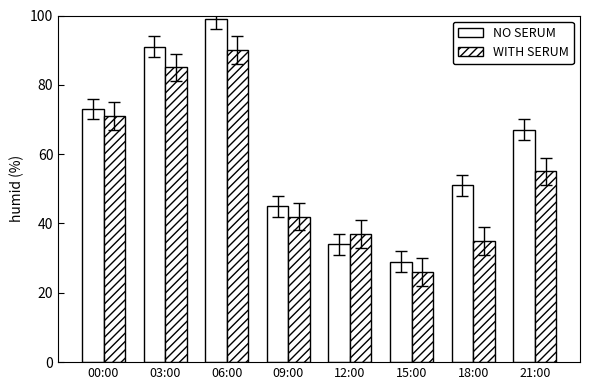

Are the bars grouped side by side (vs. stacked)?

Yes